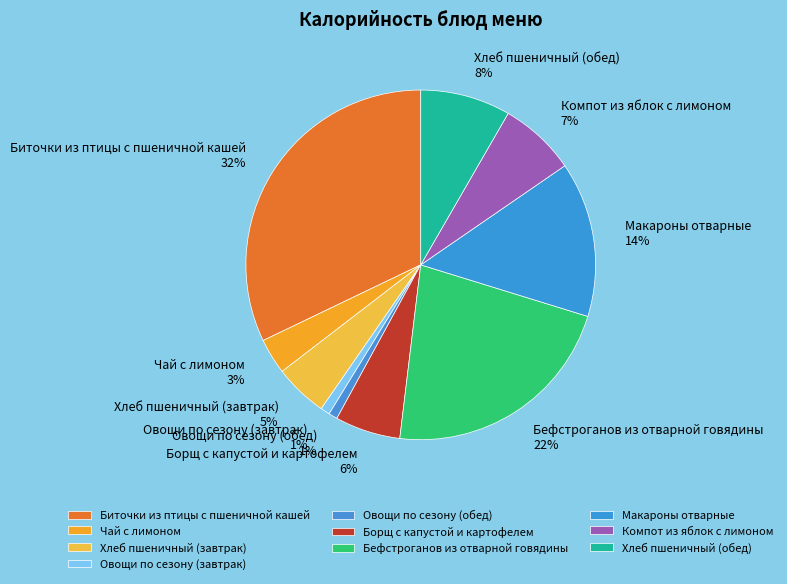

To the nearest percent, what percentage of the pie is Компот из яблок с лимоном?

7%